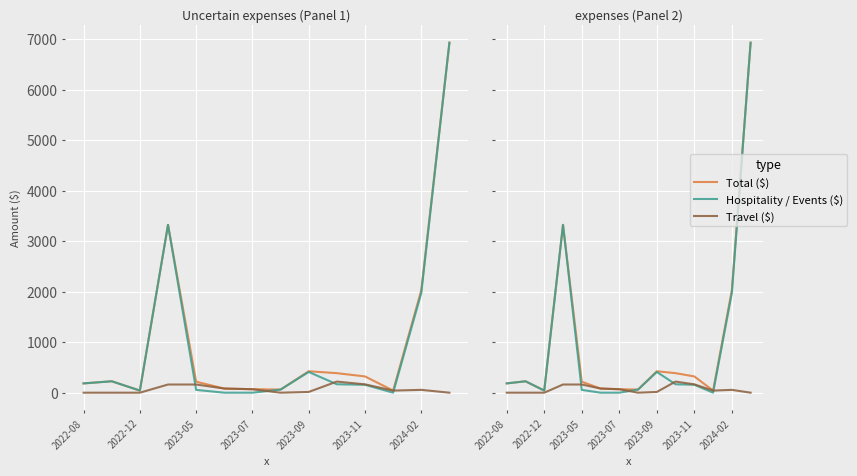

How many categories are shown in the chart?

14